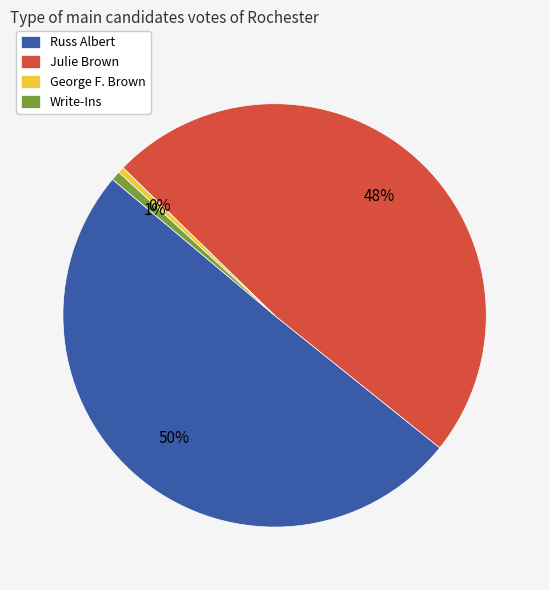

Combined, do Russ Albert and Julie Brown account for over 50%?

Yes